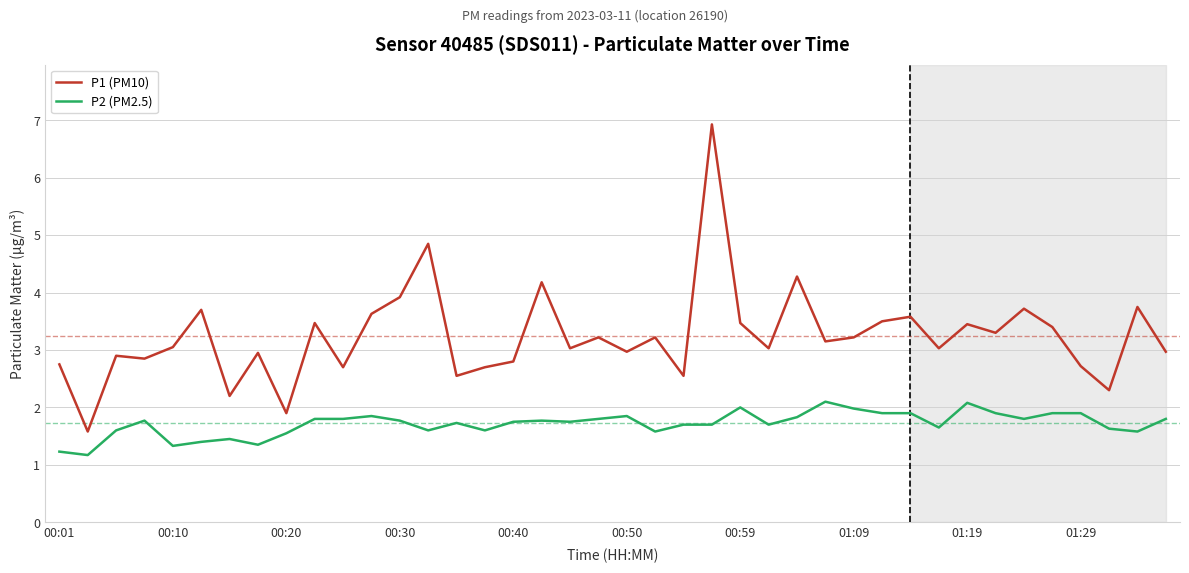

Which series has the largest total across all categories?

P1 (PM10)